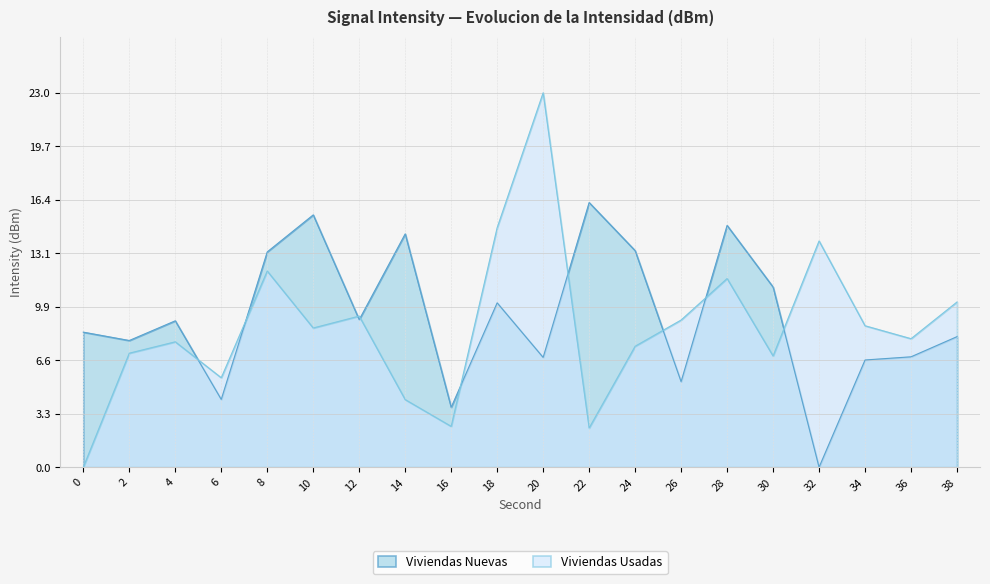

What is the highest value of the Viviendas Nuevas series?

16.3